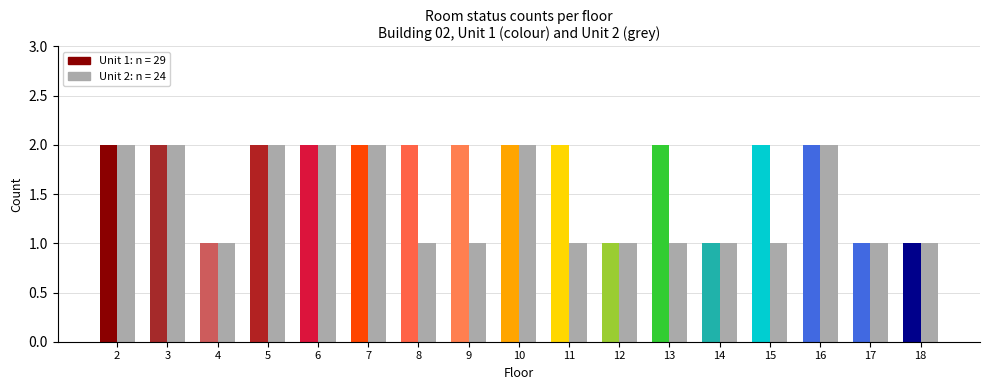

Where is the data nearest to the value 1?

4